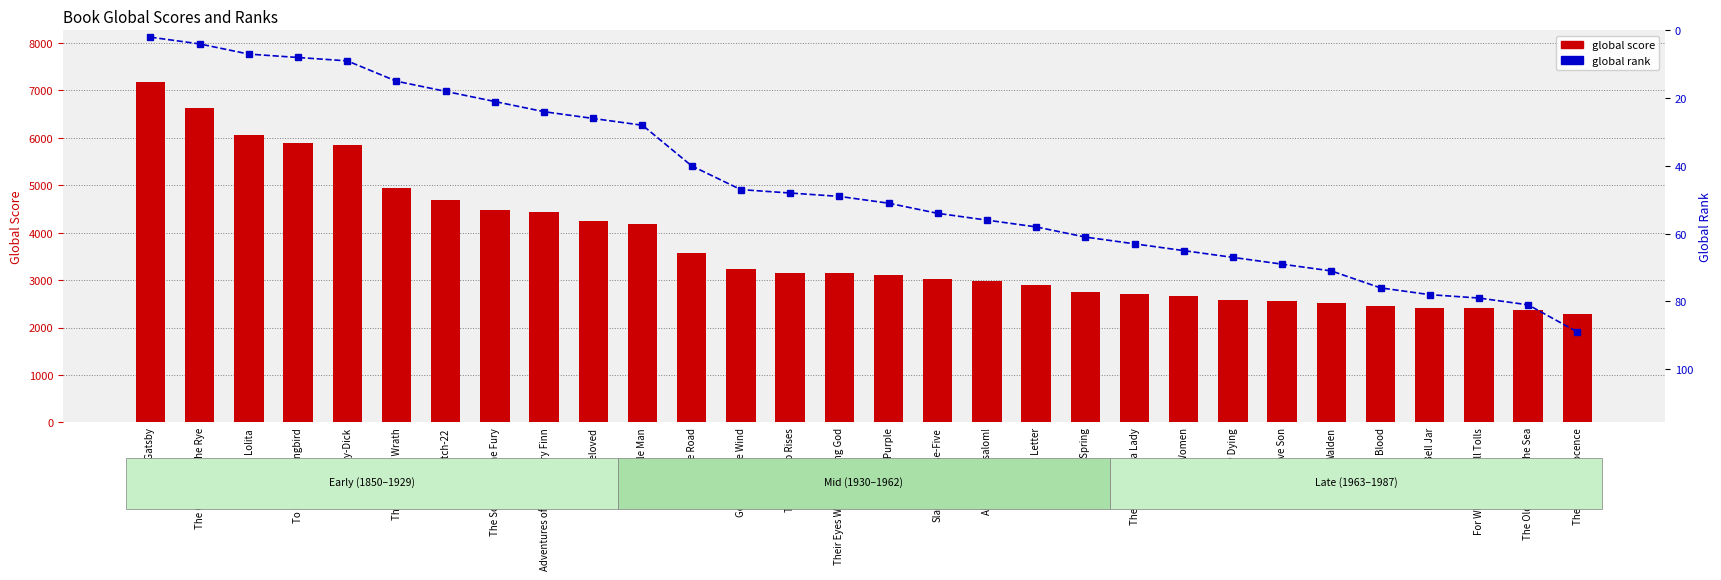

What is the minimum value for global rank?

2